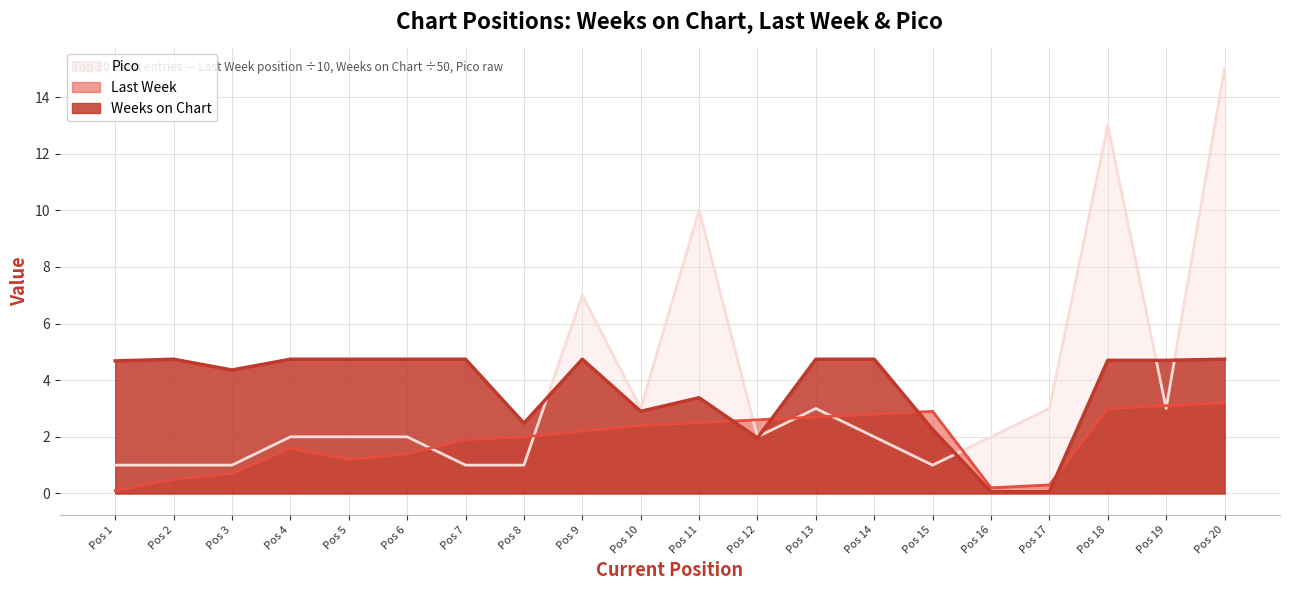

In Last Week, how many points are higher than both neighbors (excluding endpoints)?

2